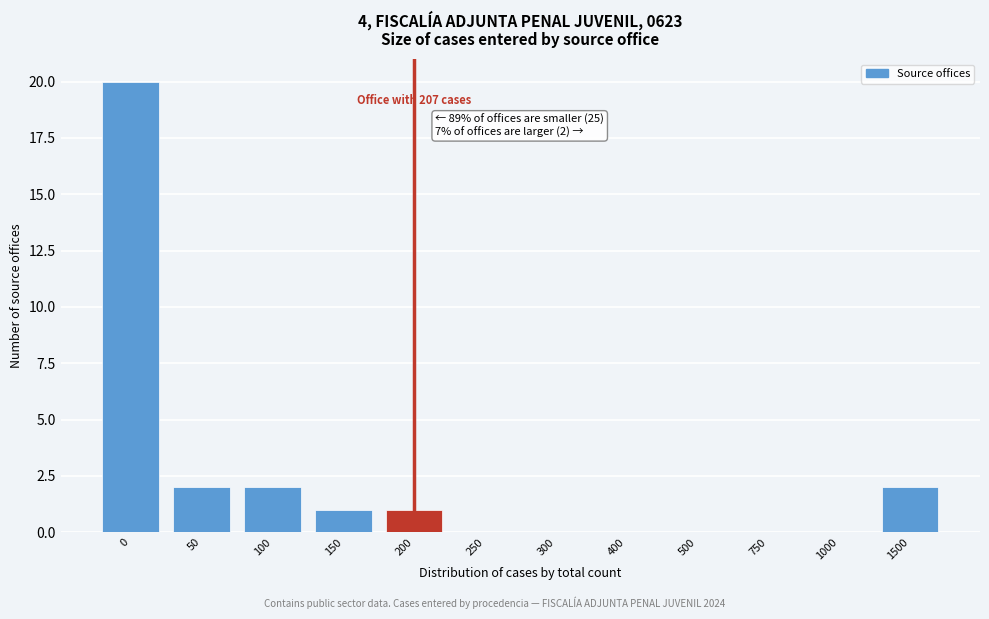

Reading left to right, what are all the values shown in this chart?

0=20	50=2	100=2	150=1	200=1	250=0	300=0	400=0	500=0	750=0	1000=0	1500=2